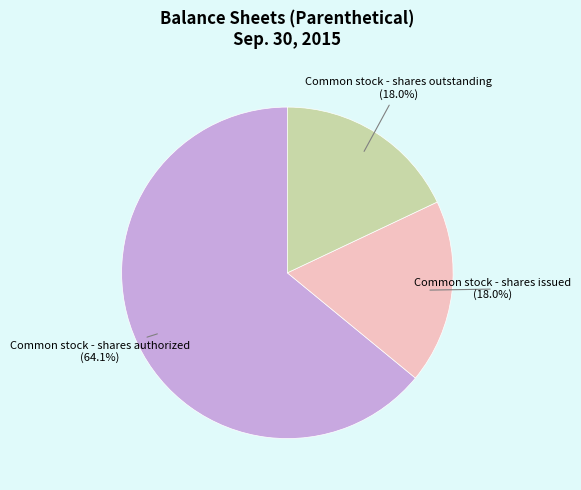

Approximately how many times larger is the value at Common stock - shares authorized compared to Common stock - shares issued?

3.6